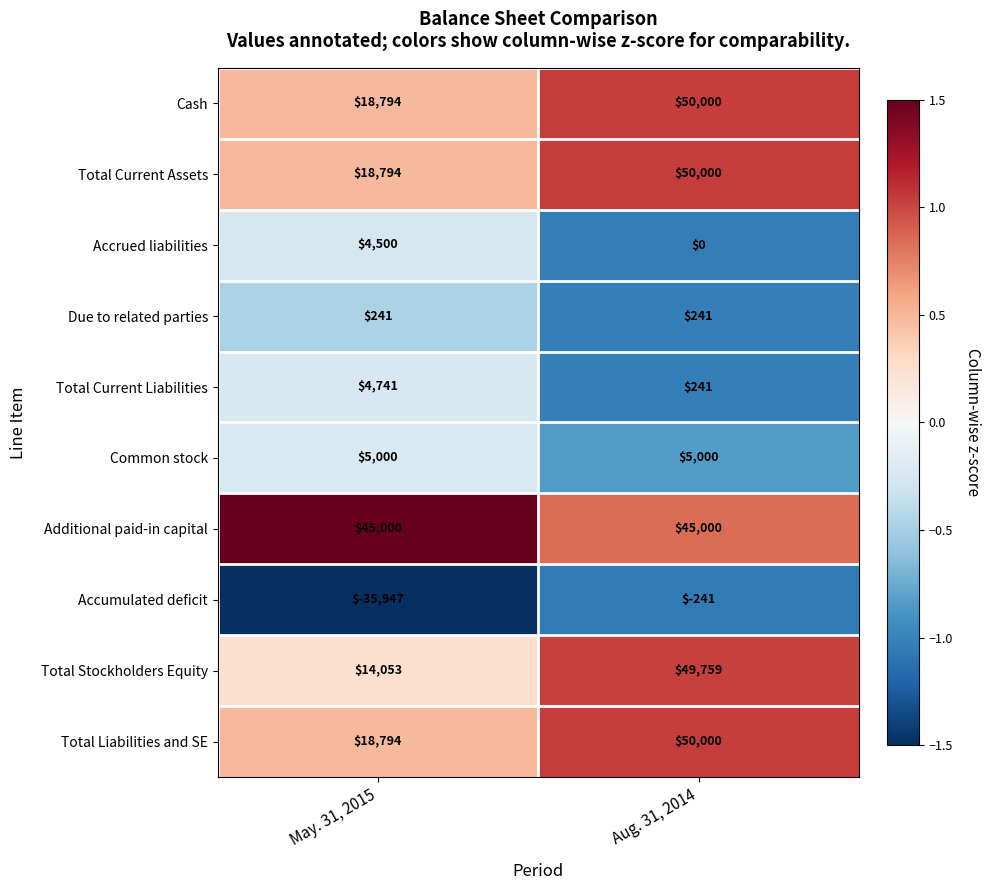

The Due to related parties series shows 241 at Aug. 31, 2014. True or false?

True